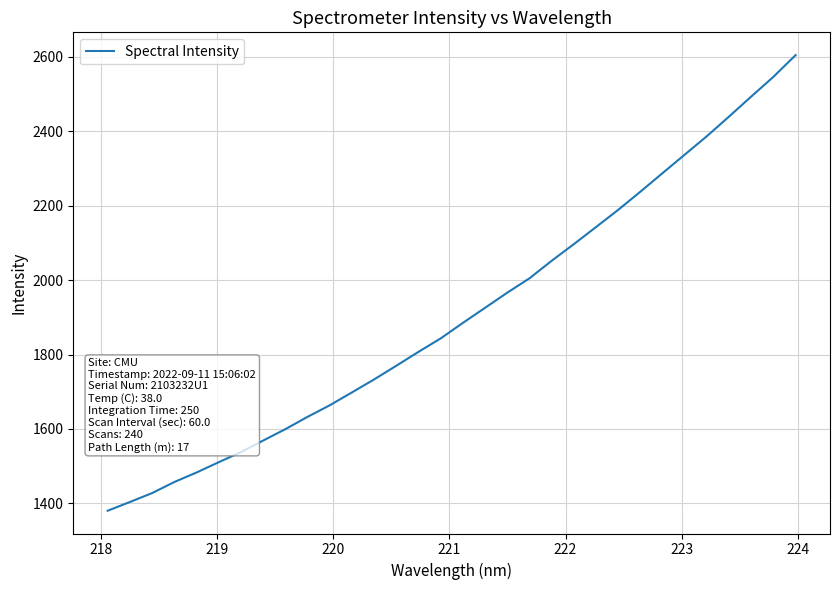

What is the minimum value shown in the chart?

1380.0